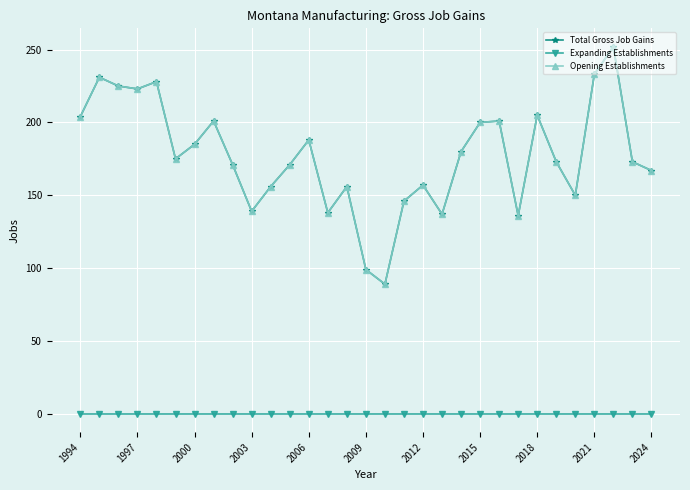

Is this an area chart (filled region under the line)?

No